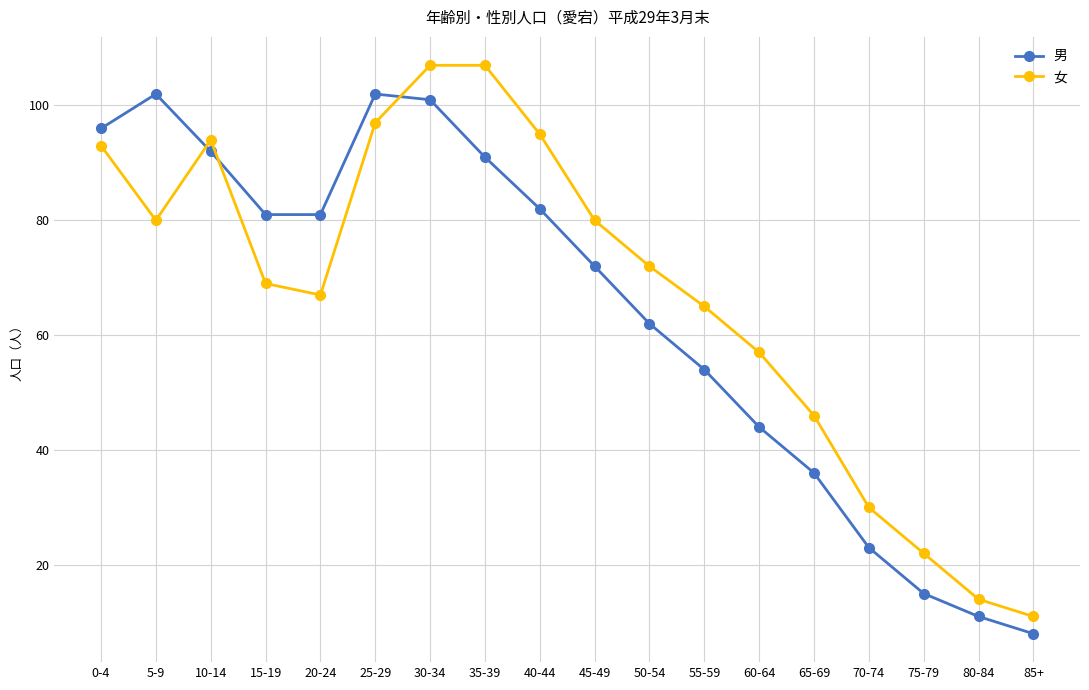

What is the average value of the 女 series?

67